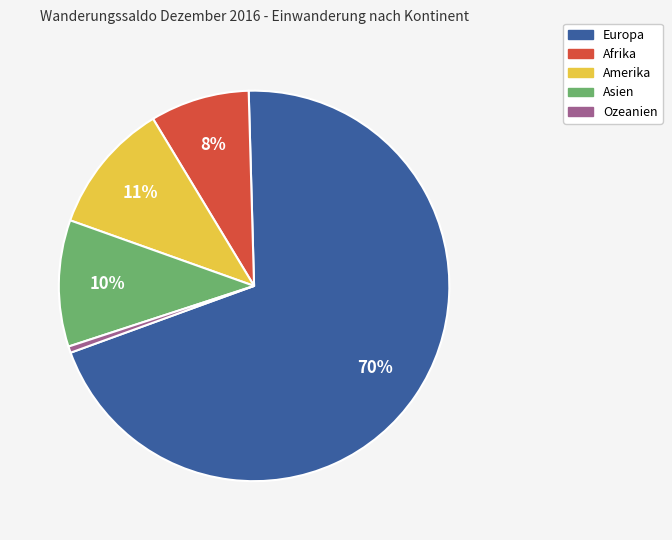

Combined, do Europa and Afrika account for over 50%?

Yes